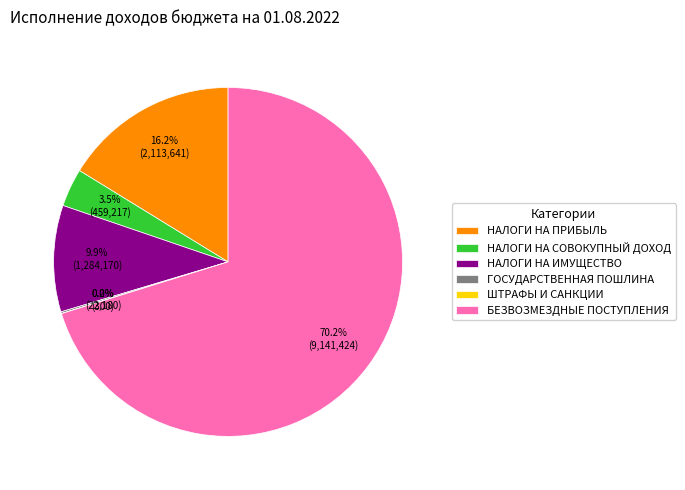

Which category has the biggest portion of the pie?

БЕЗВОЗМЕЗДНЫЕ ПОСТУПЛЕНИЯ